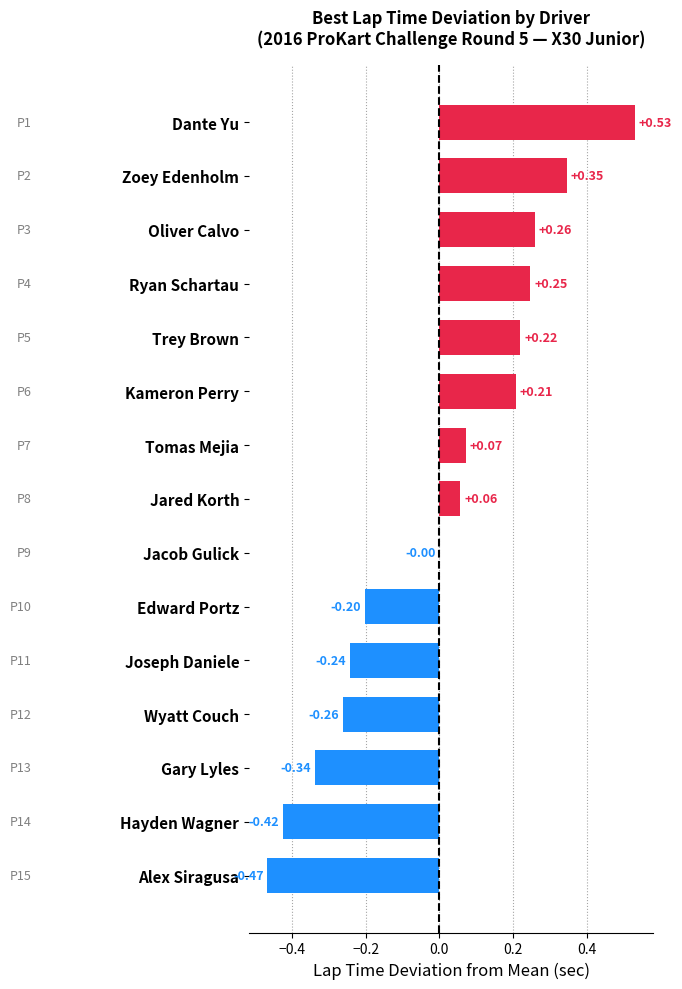

At which category does the chart reach its peak across all series?

Dante Yu